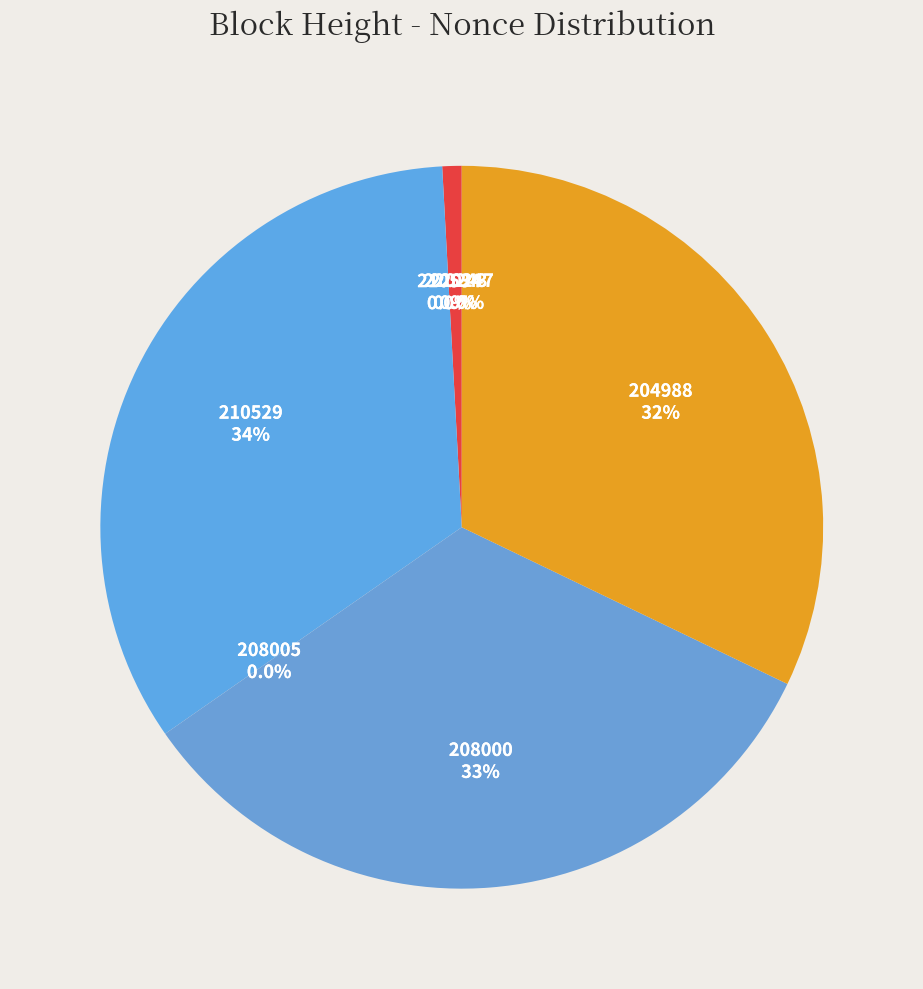

What portion of the pie excludes 220243?

99.1%